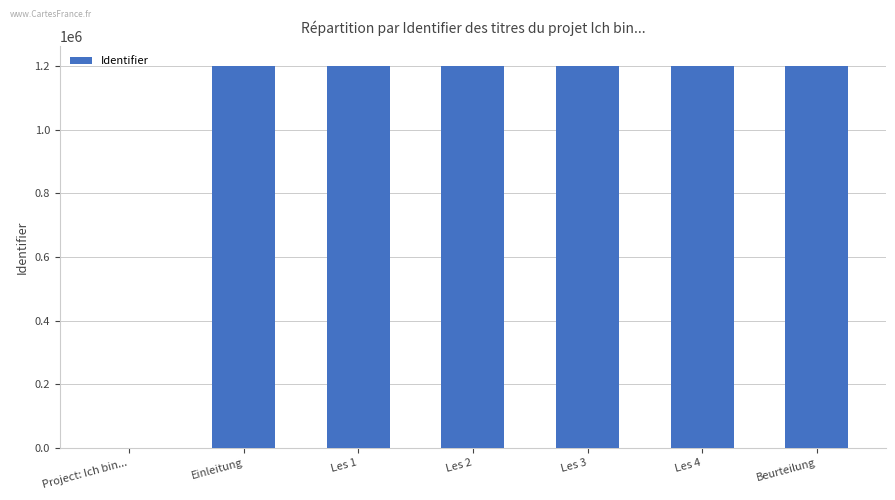

What is the greatest value displayed?

1201146